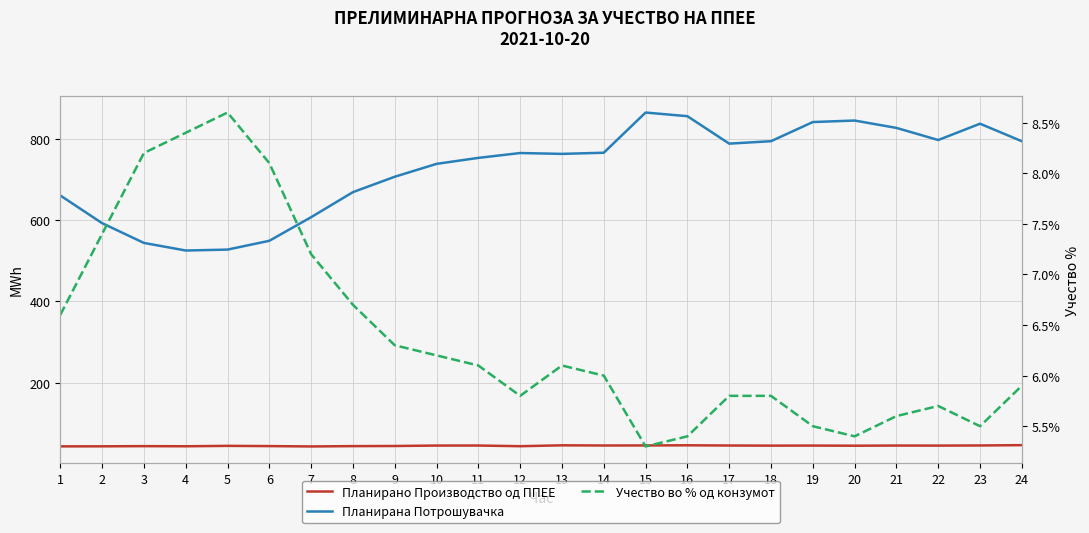

Reading left to right, list all the values displayed in this chart.

Планирано Производство од ППЕЕ: 1=43.9	2=44.0	3=44.4	4=44.1	5=45.1	6=44.6	7=43.7	8=44.5	9=44.8	10=45.9	11=45.9	12=44.3	13=46.5	14=46.0	15=46.2	16=46.5	17=46.0	18=45.7	19=45.8	20=45.5	21=45.9	22=45.8	23=46.1	24=46.9
Планирана Потрошувачка: 1=660.2	2=592.2	3=543.7	4=525.0	5=527.2	6=548.8	7=606.9	8=668.4	9=706.2	10=737.8	11=752.5	12=764.5	13=762.4	14=765.2	15=863.9	16=854.9	17=787.5	18=793.5	19=840.5	20=844.3	21=826.2	22=796.4	23=836.5	24=793.4
Учество во % од конзумот: 1=6.6	2=7.4	3=8.2	4=8.4	5=8.6	6=8.1	7=7.2	8=6.7	9=6.3	10=6.2	11=6.1	12=5.8	13=6.1	14=6.0	15=5.3	16=5.4	17=5.8	18=5.8	19=5.5	20=5.4	21=5.6	22=5.7	23=5.5	24=5.9